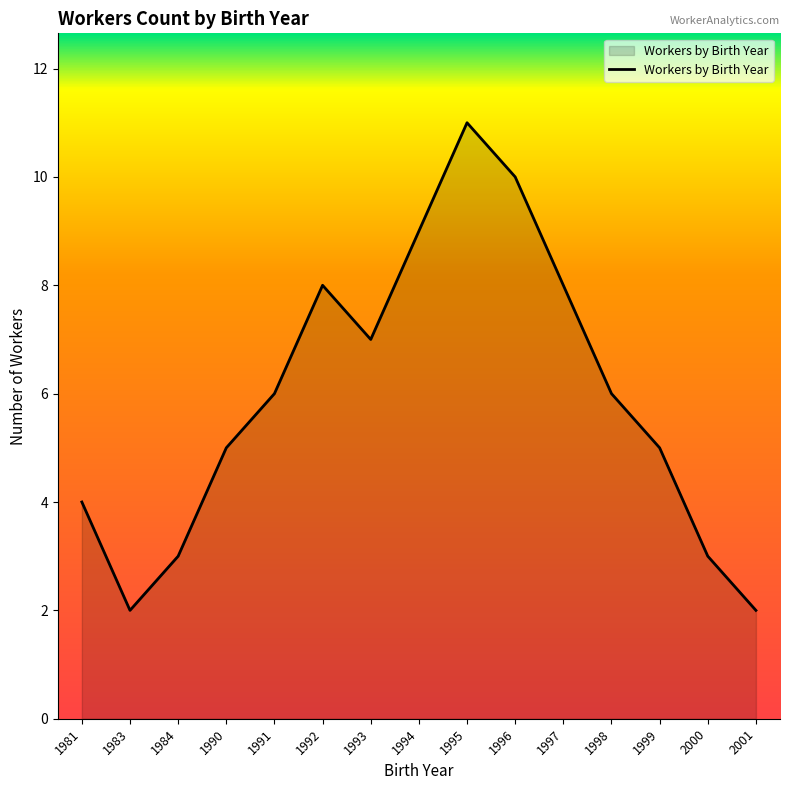

What value does the data have at 1993?

7